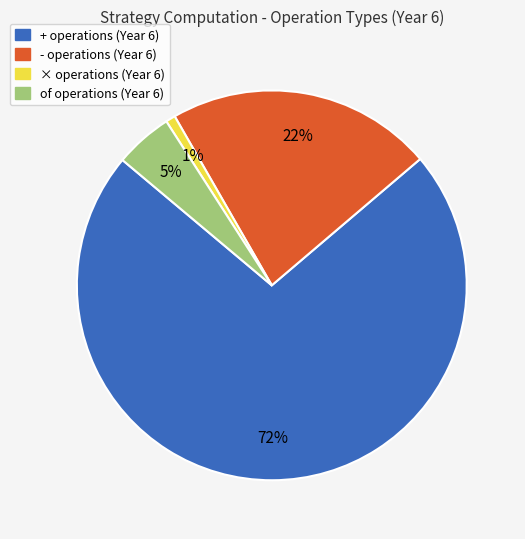

Is there any slice that represents more than half of the pie?

Yes